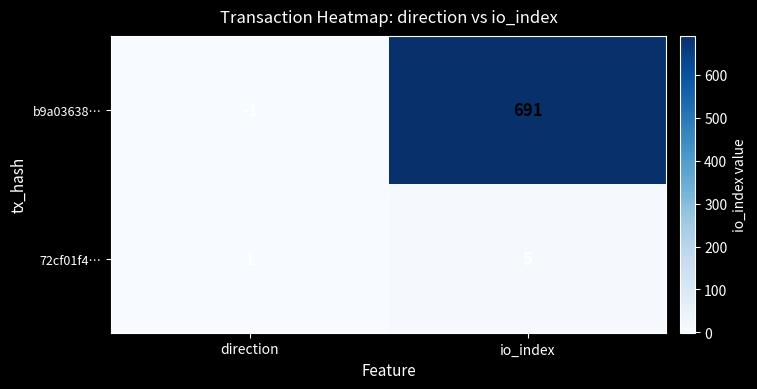

Is it true that b9a03638… equals 691 at io_index?

True